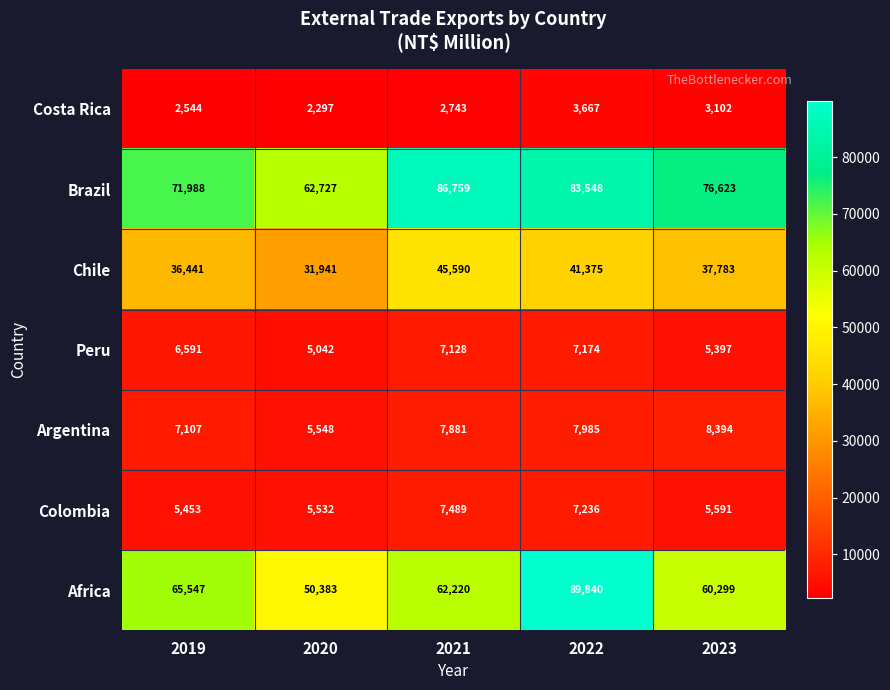

Which label corresponds to the smallest value in the chart?

2020